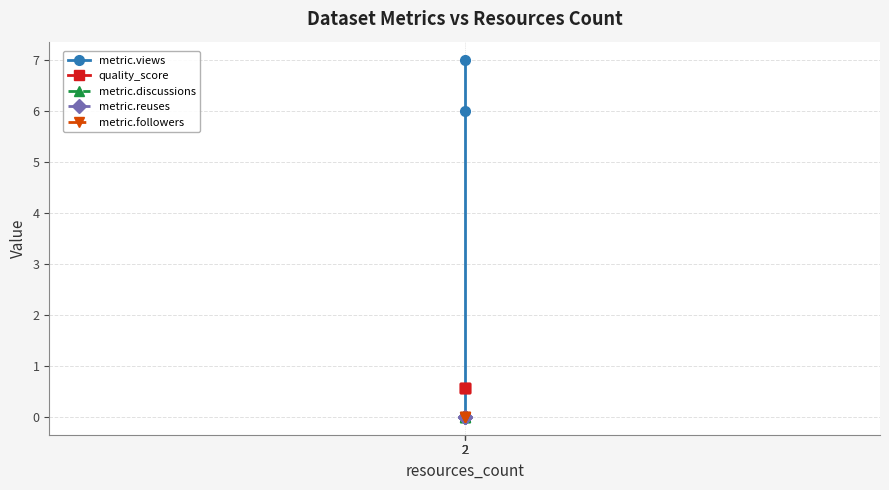

Which label corresponds to the largest value in the chart?

2